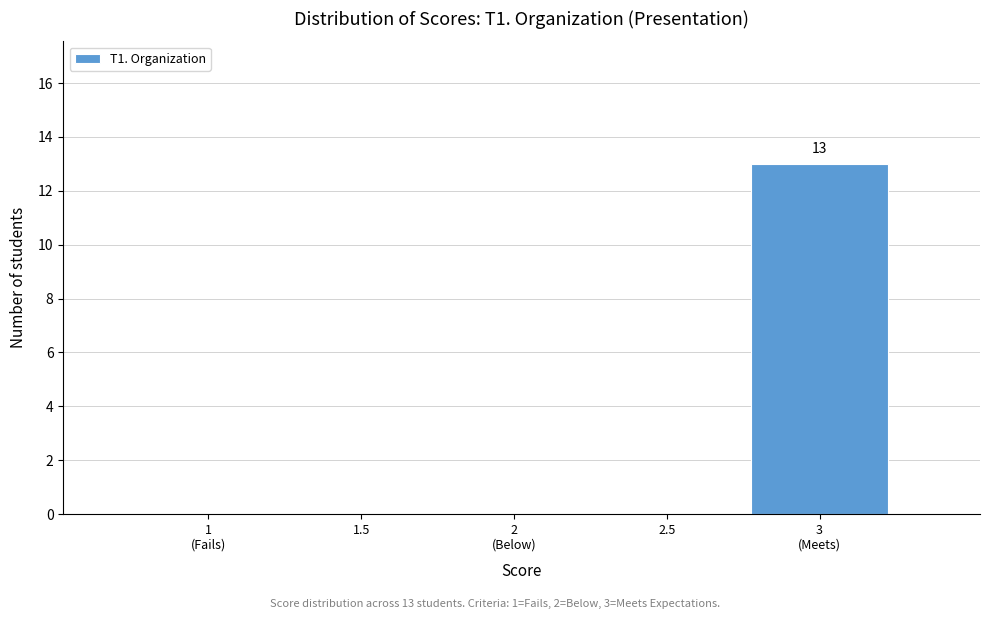

True or false: the data shows 5 at 2.5.

False